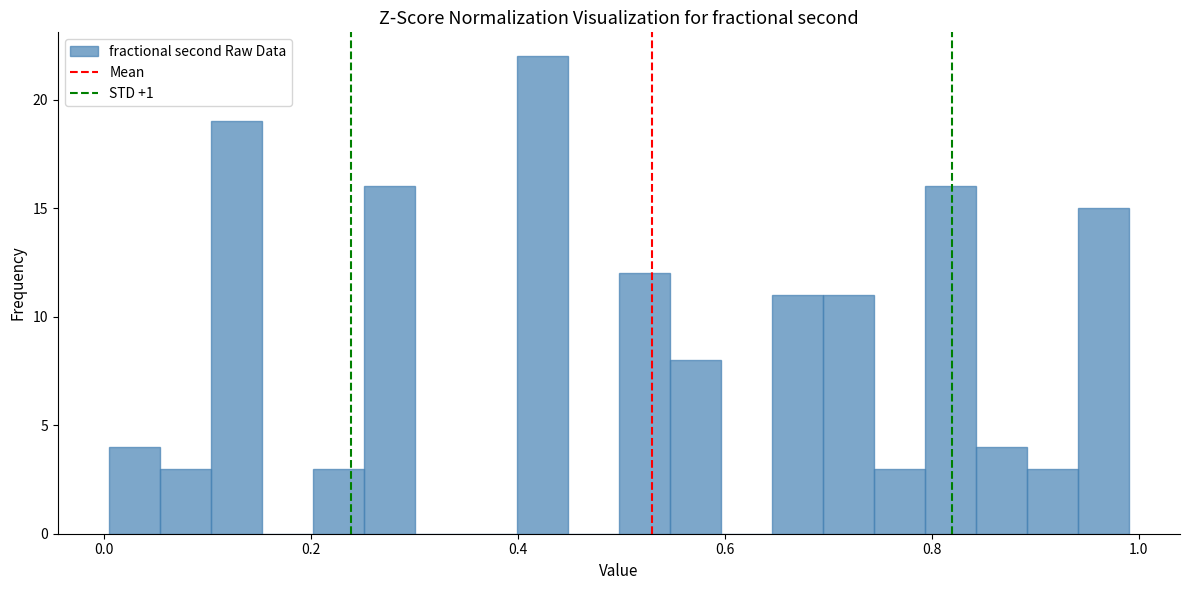

Read against the x-axis, roughly where is the centre of the tallest bar?

0.42